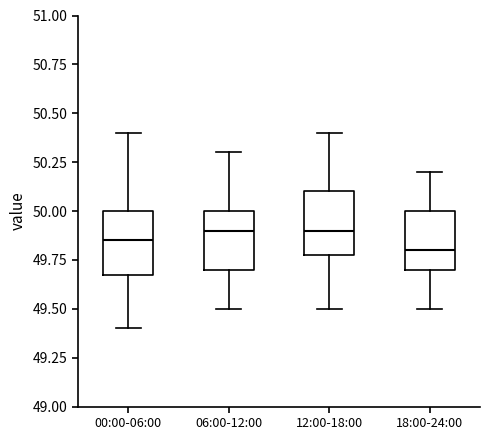

Where does the upper whisker of the box for 06:00-12:00 end on the y-axis? The values are not printed on the chart, so give them approximately, as read against the axis.

50.30